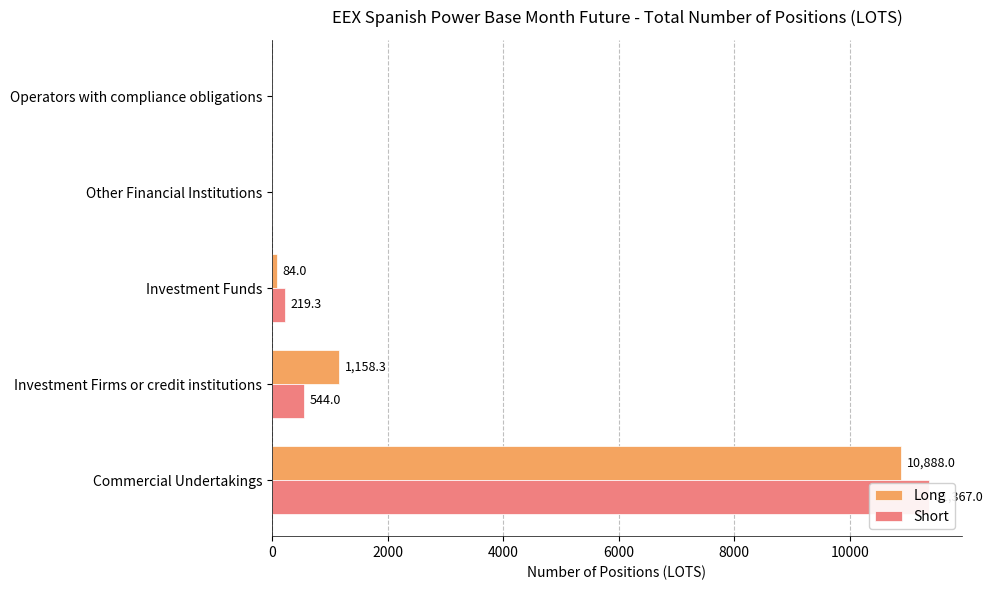

What is the value of the Short bar at the 1st from the left?

11367.0